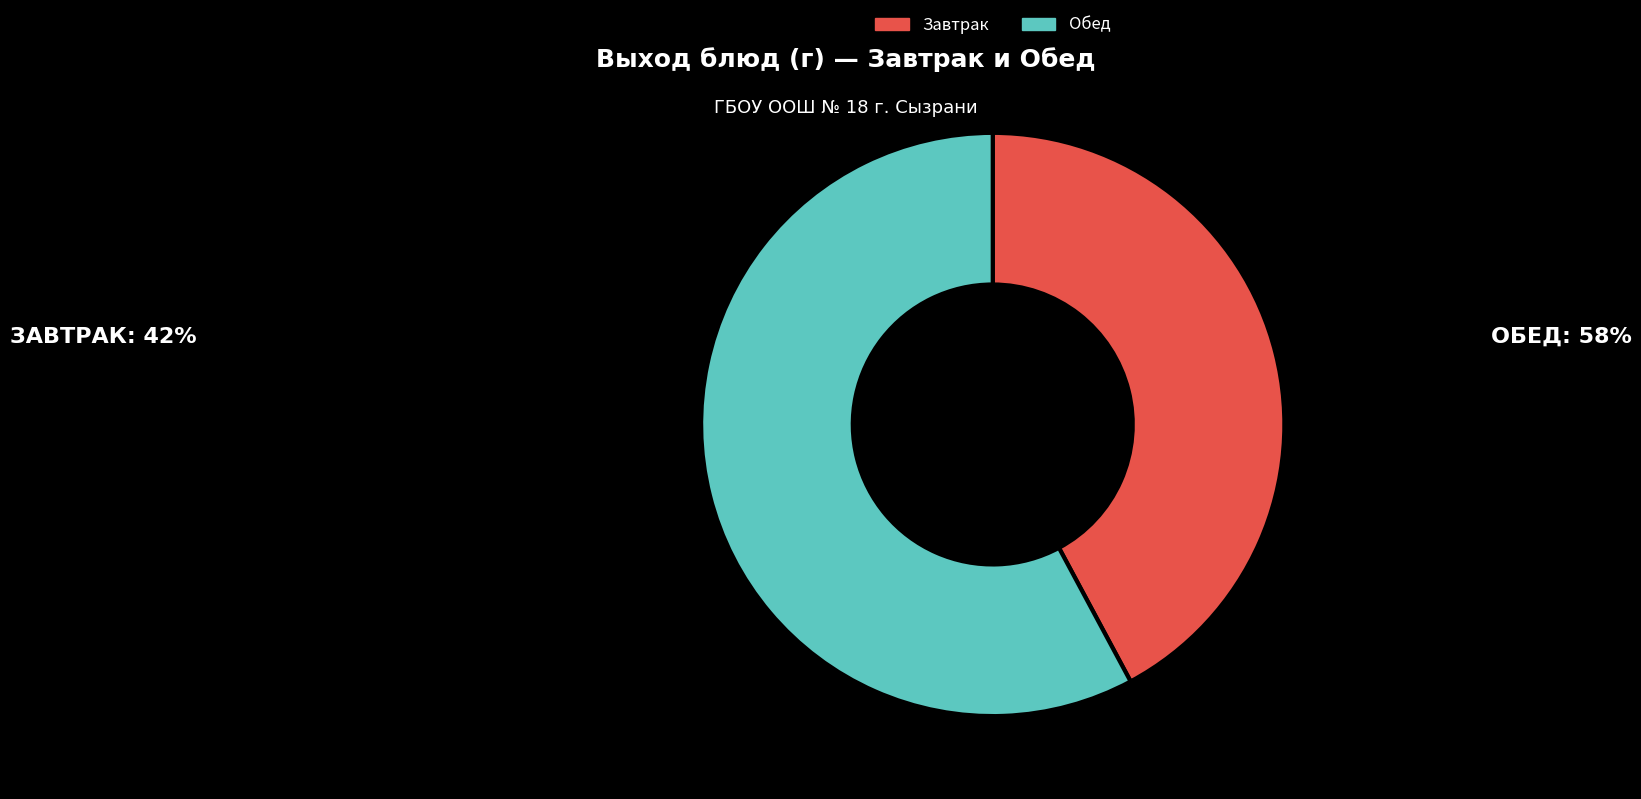

The Завтрак slice represents 42% of the pie. True or false?

True